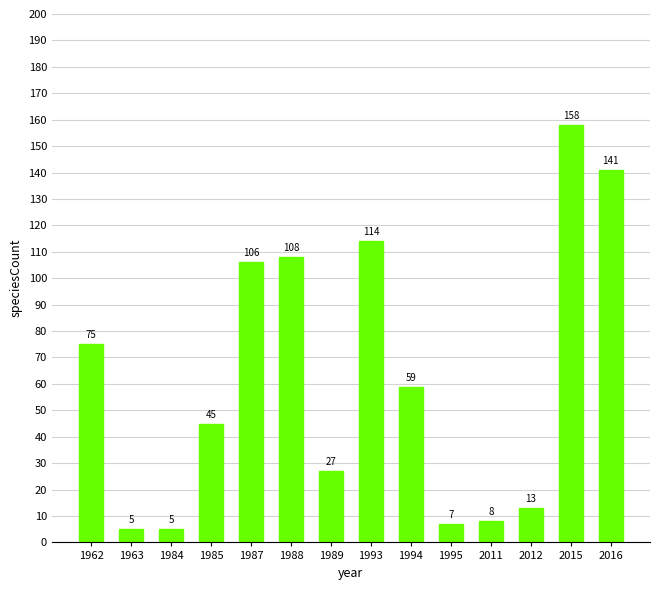

Between 1995 and 2011, which is larger?

2011